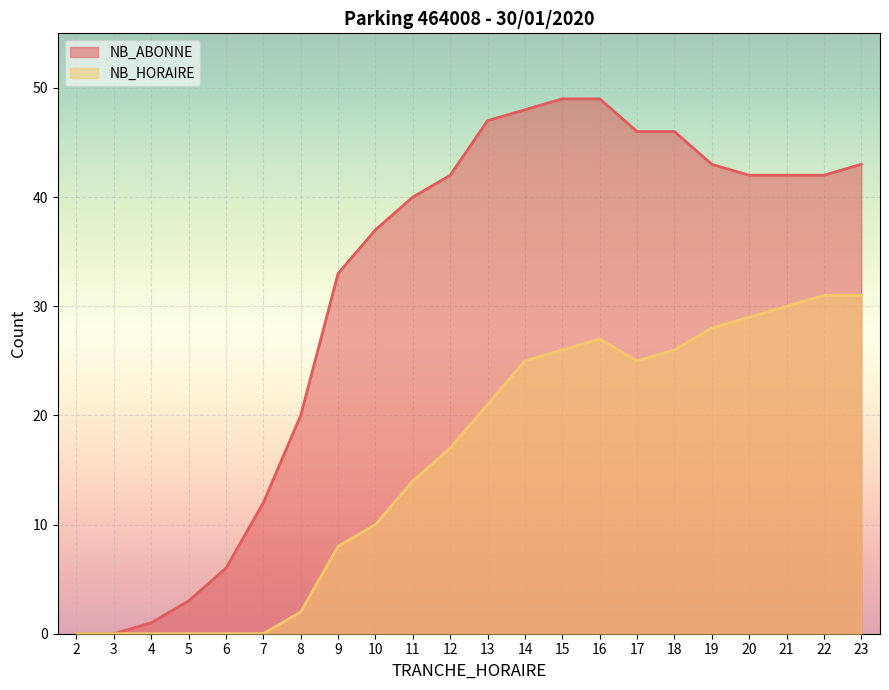

What is the approximate value of NB_HORAIRE at 17?

25